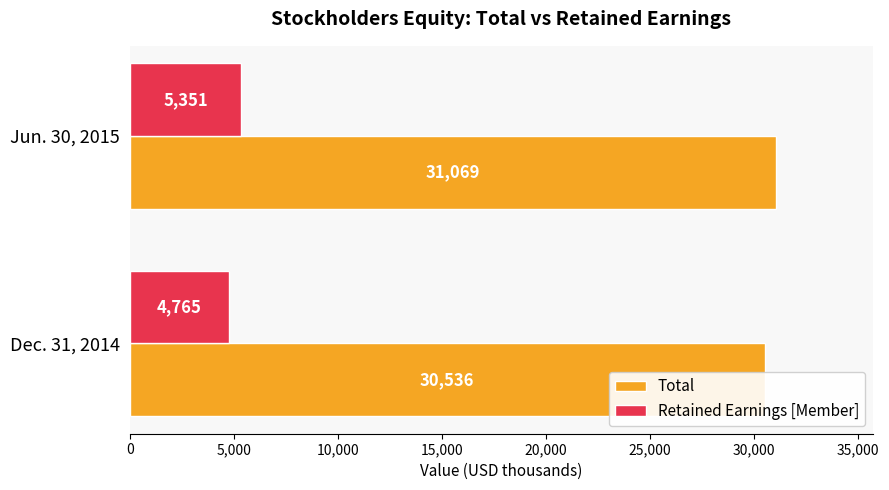

What is the minimum value shown in the chart?

4765